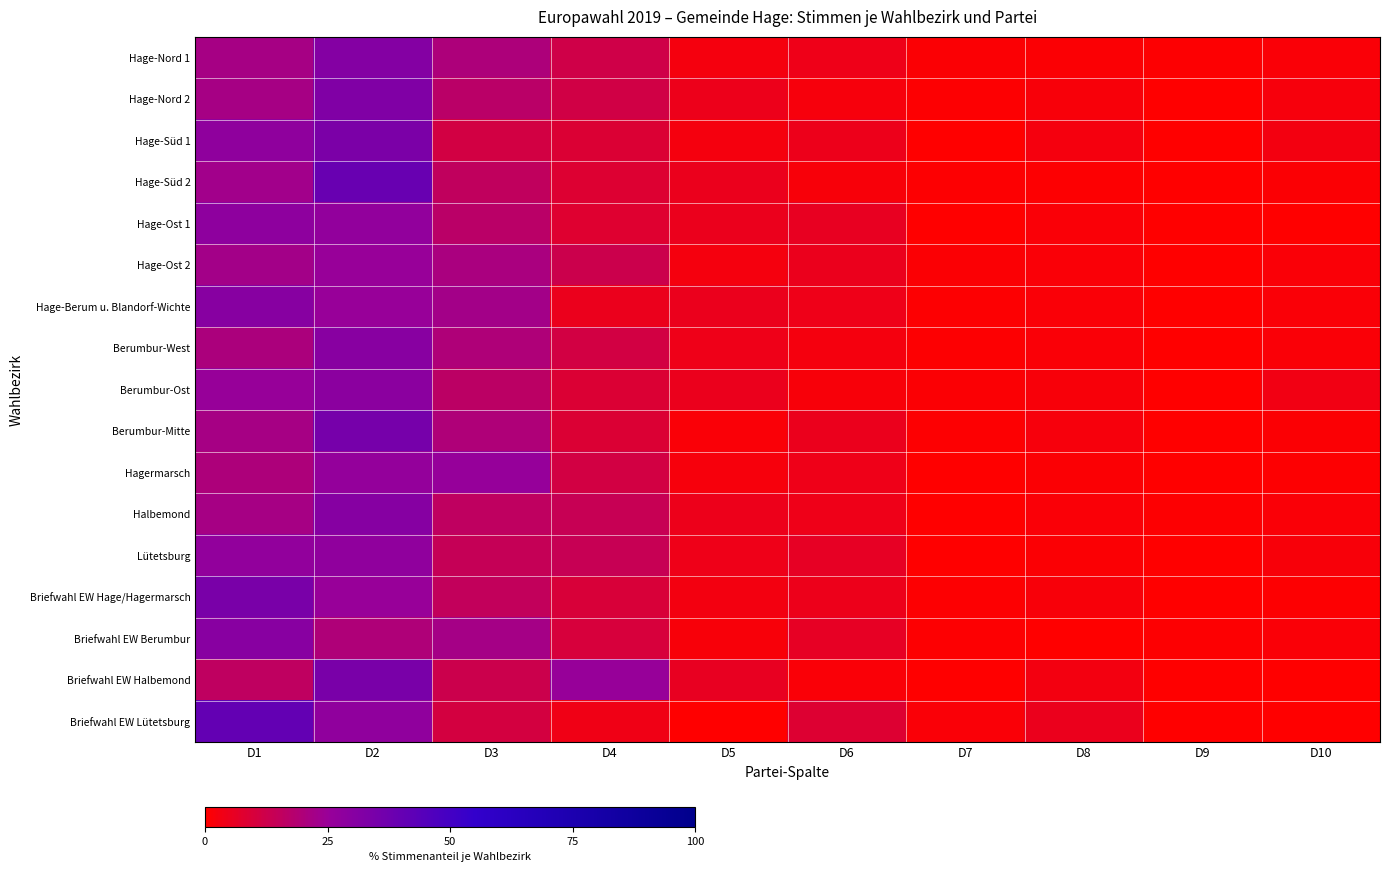

How many categories are shown in the chart?

10